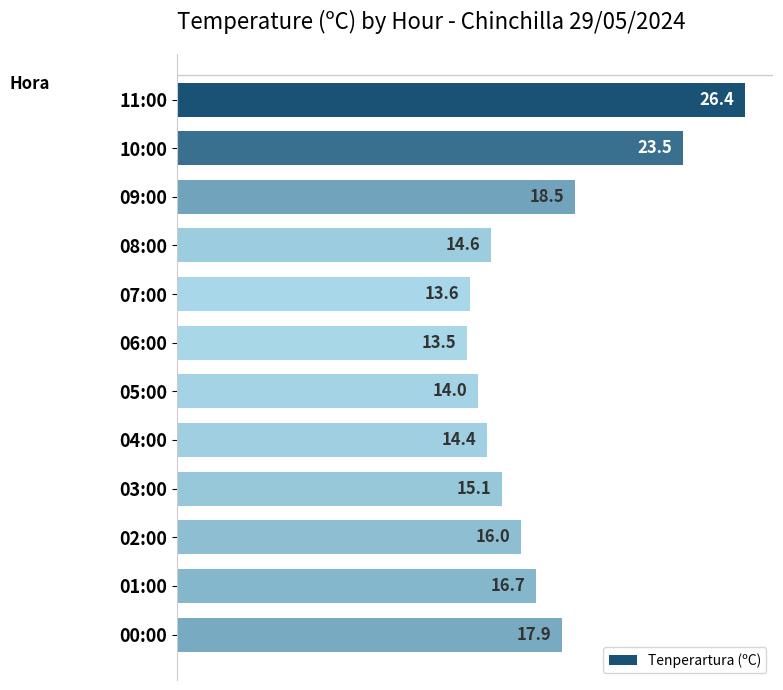

How many values are below 16?

6